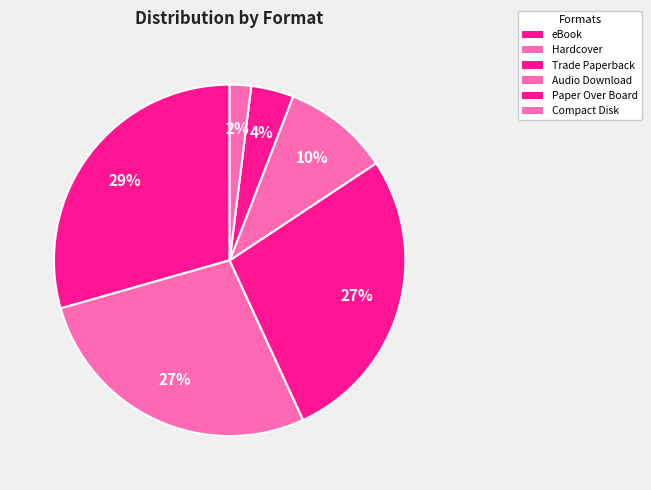

How many slices are in this pie chart?

6